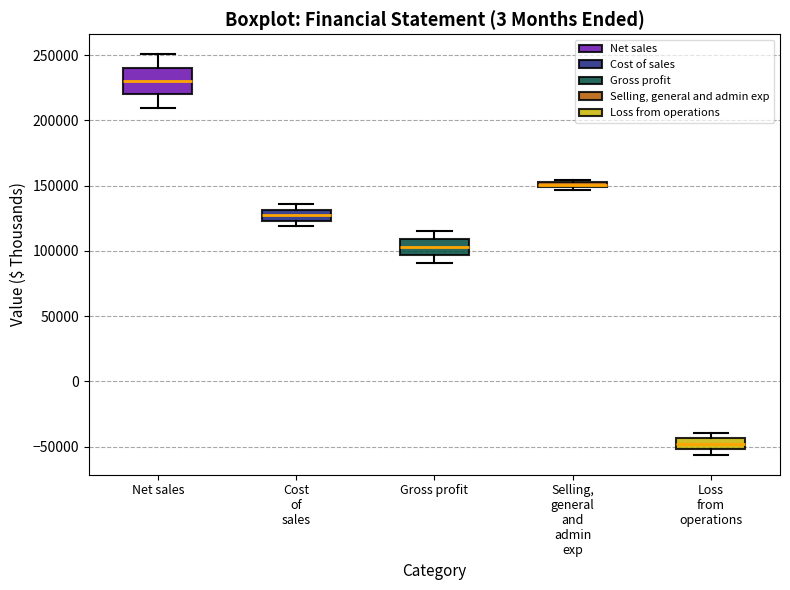

Where is the upper edge of the box for Loss from operations on the y-axis? The values are not printed on the chart, so give them approximately, as read against the axis.

-45000